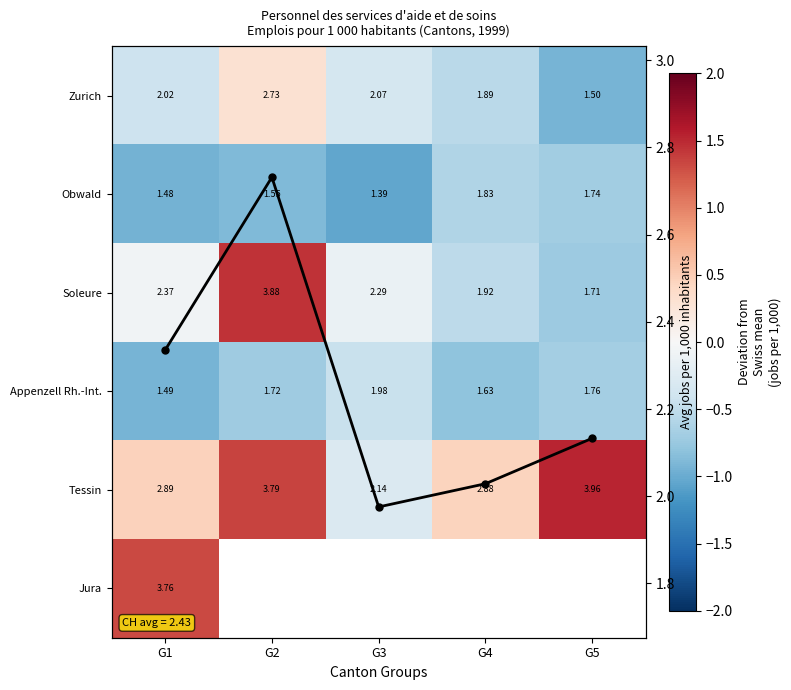

What is the sum of all Obwald values?

-4.2